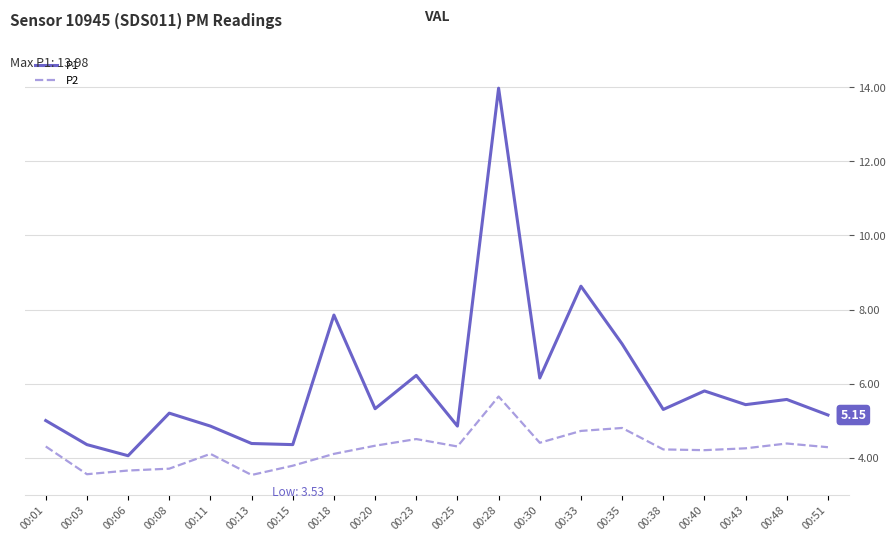

Read the P1 value at 00:40.

5.8